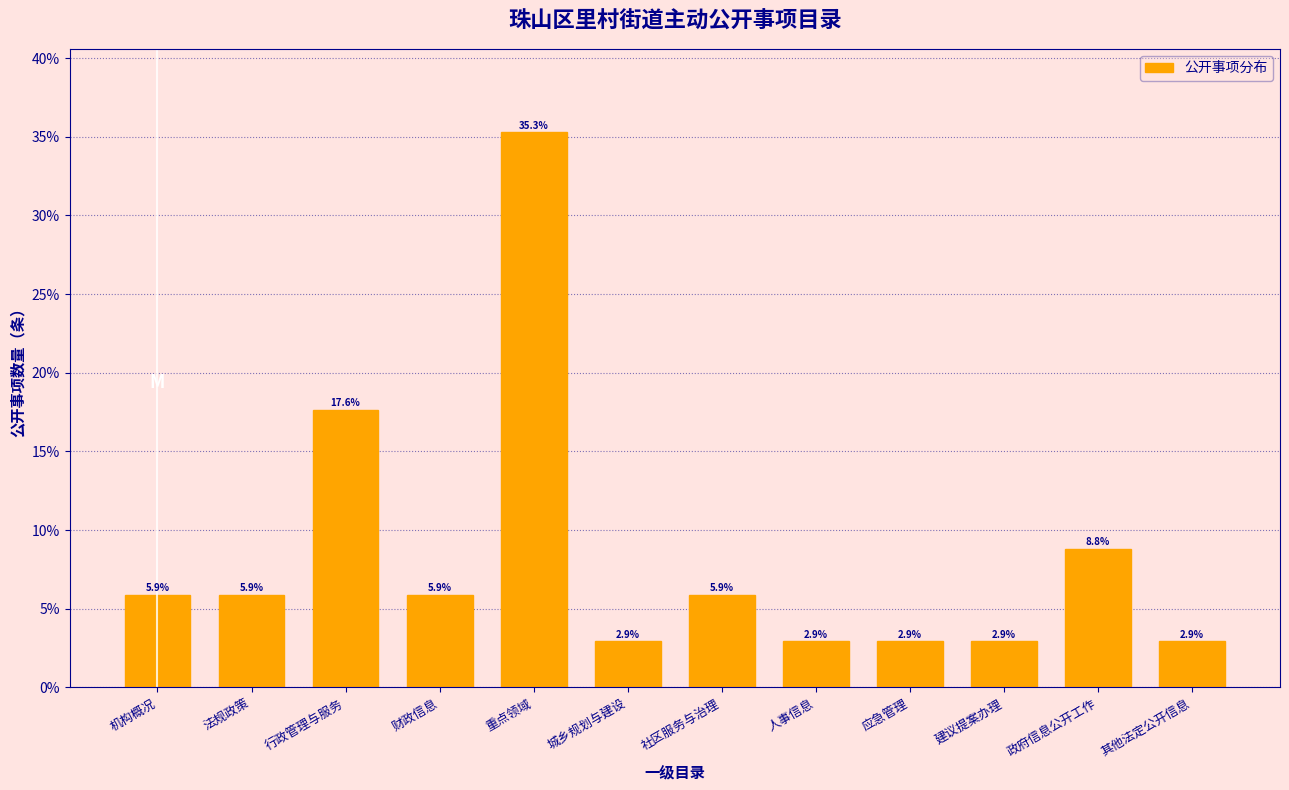

Reading left to right, extract all data points from this chart.

机构概况=5.9	法规政策=5.9	行政管理与服务=17.6	财政信息=5.9	重点领域=35.3	城乡规划与建设=2.9	社区服务与治理=5.9	人事信息=2.9	应急管理=2.9	建议提案办理=2.9	政府信息公开工作=8.8	其他法定公开信息=2.9